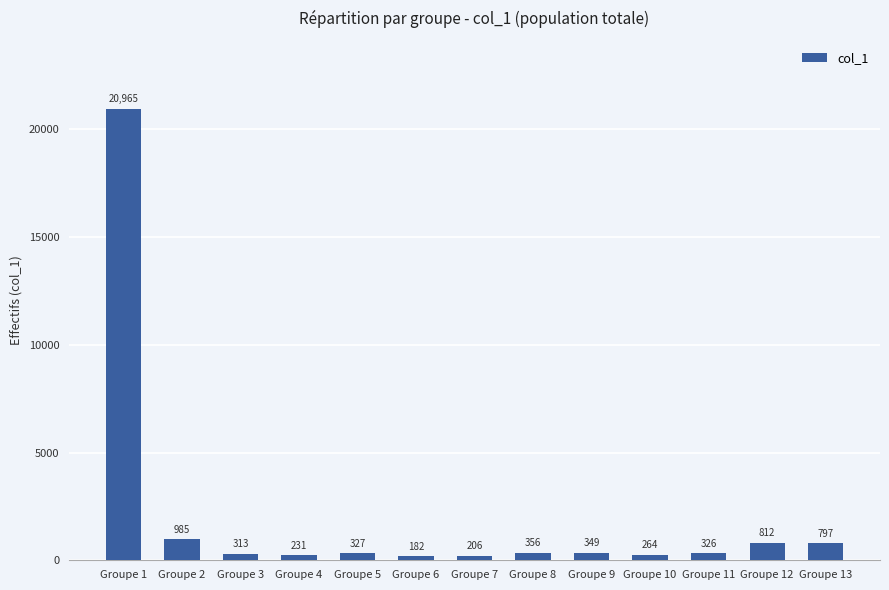

At which category does the chart reach its minimum across all series?

Groupe 6